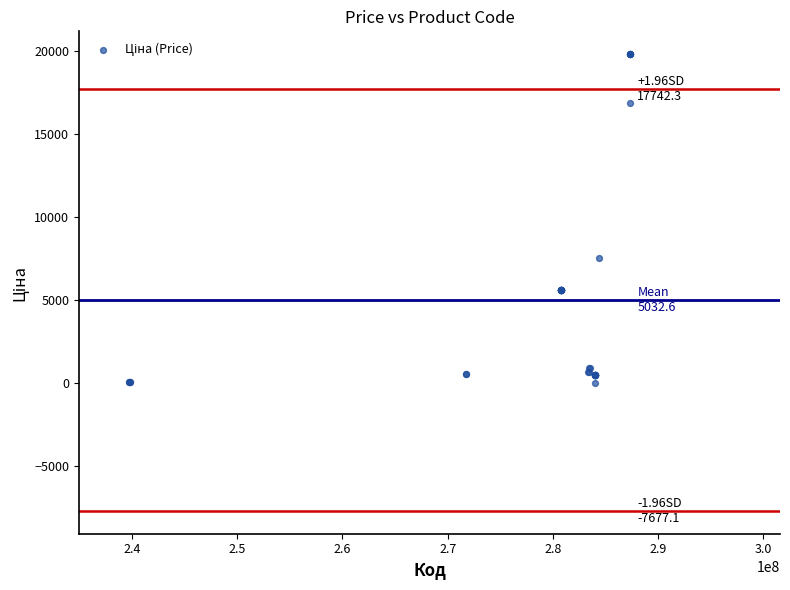

What Y value in the scatter plot is closest to 9931?

7545.9